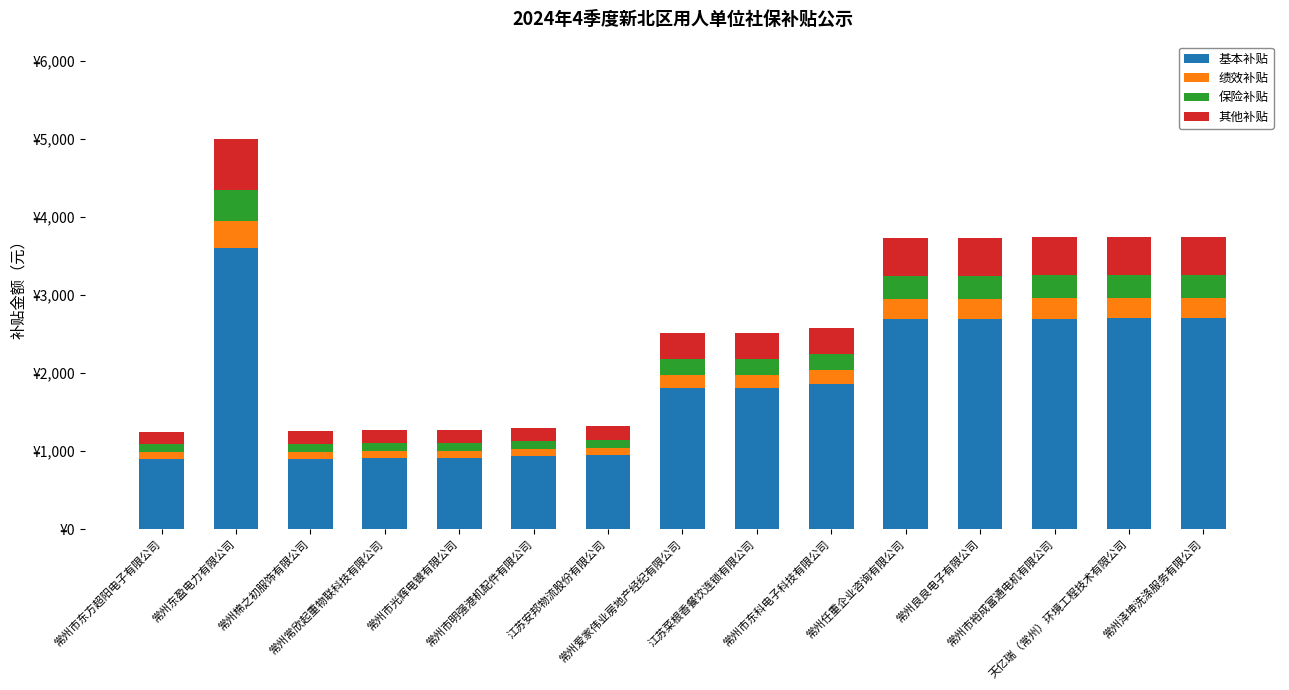

True or false: 其他补贴 has a value of 485.2 at 常州任重企业咨询有限公司.

True